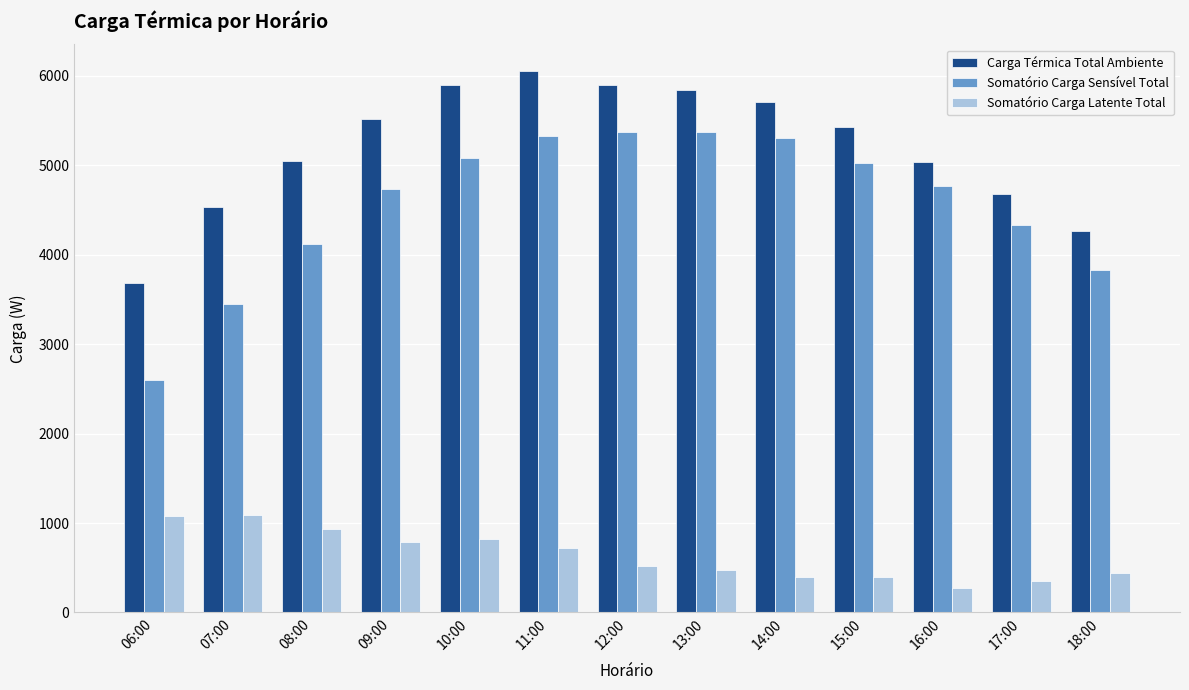

How many bars are there in each group?

3